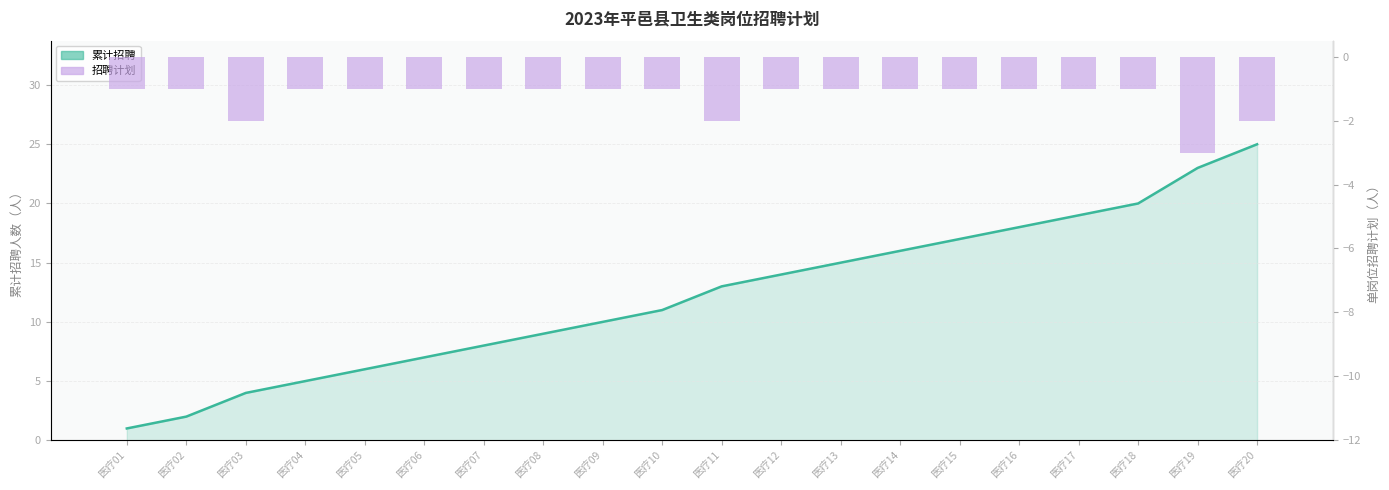

Reading right to left, what are all the values shown in this chart?

累计招聘趋势: 医疗20=25	医疗19=23	医疗18=20	医疗17=19	医疗16=18	医疗15=17	医疗14=16	医疗13=15	医疗12=14	医疗11=13	医疗10=11	医疗09=10	医疗08=9	医疗07=8	医疗06=7	医疗05=6	医疗04=5	医疗03=4	医疗02=2	医疗01=1
招聘计划: 医疗20=-2	医疗19=-3	医疗18=-1	医疗17=-1	医疗16=-1	医疗15=-1	医疗14=-1	医疗13=-1	医疗12=-1	医疗11=-2	医疗10=-1	医疗09=-1	医疗08=-1	医疗07=-1	医疗06=-1	医疗05=-1	医疗04=-1	医疗03=-2	医疗02=-1	医疗01=-1